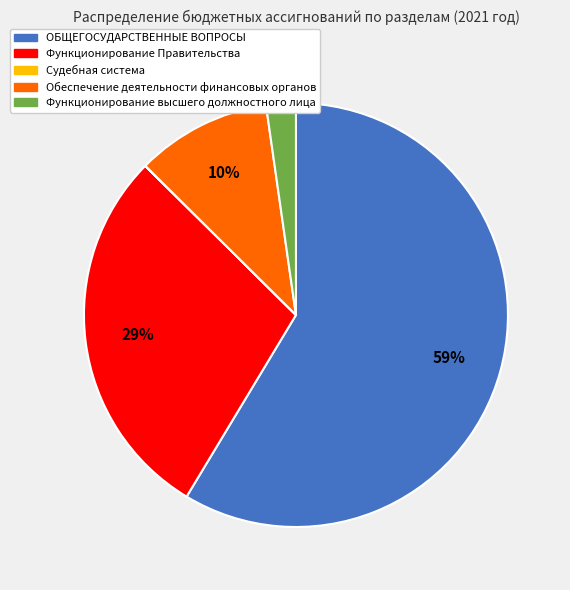

To the nearest percent, what is the difference between the largest and smallest slice percentages?

59%